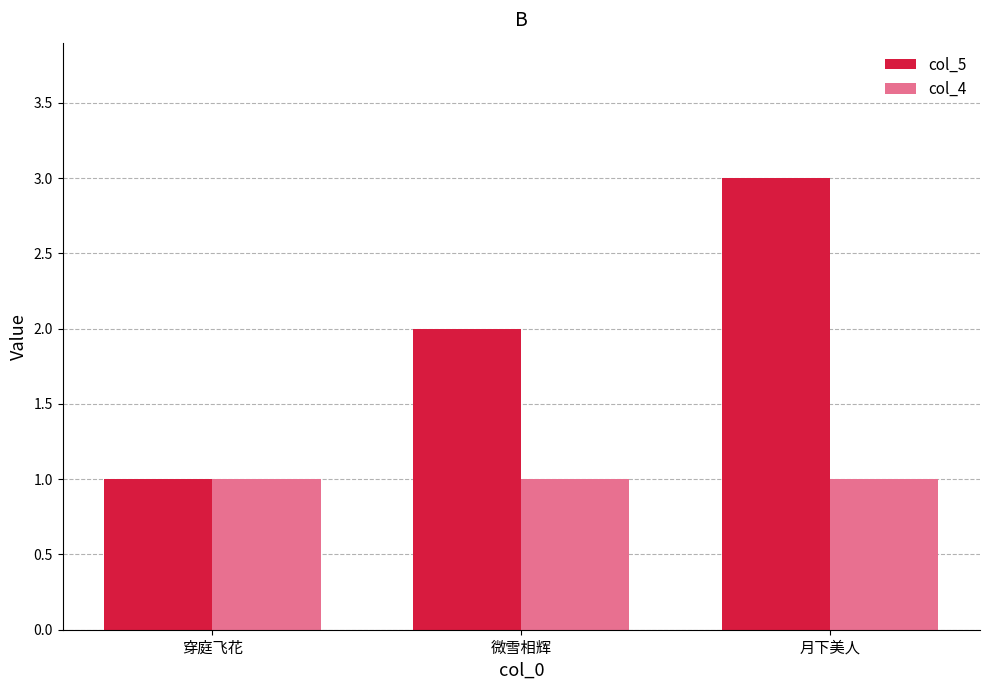

Reading left to right, transcribe all the data shown in this chart.

col_5: 1	2	3
col_4: 1	1	1